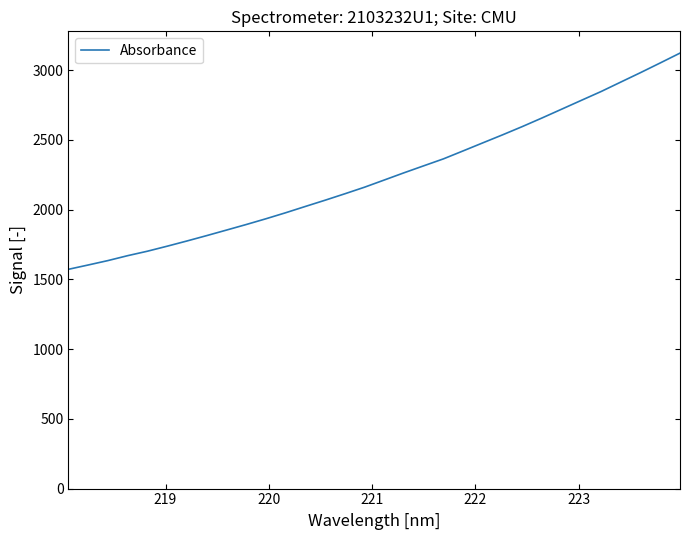

What is the minimum value shown in the chart?

1571.6